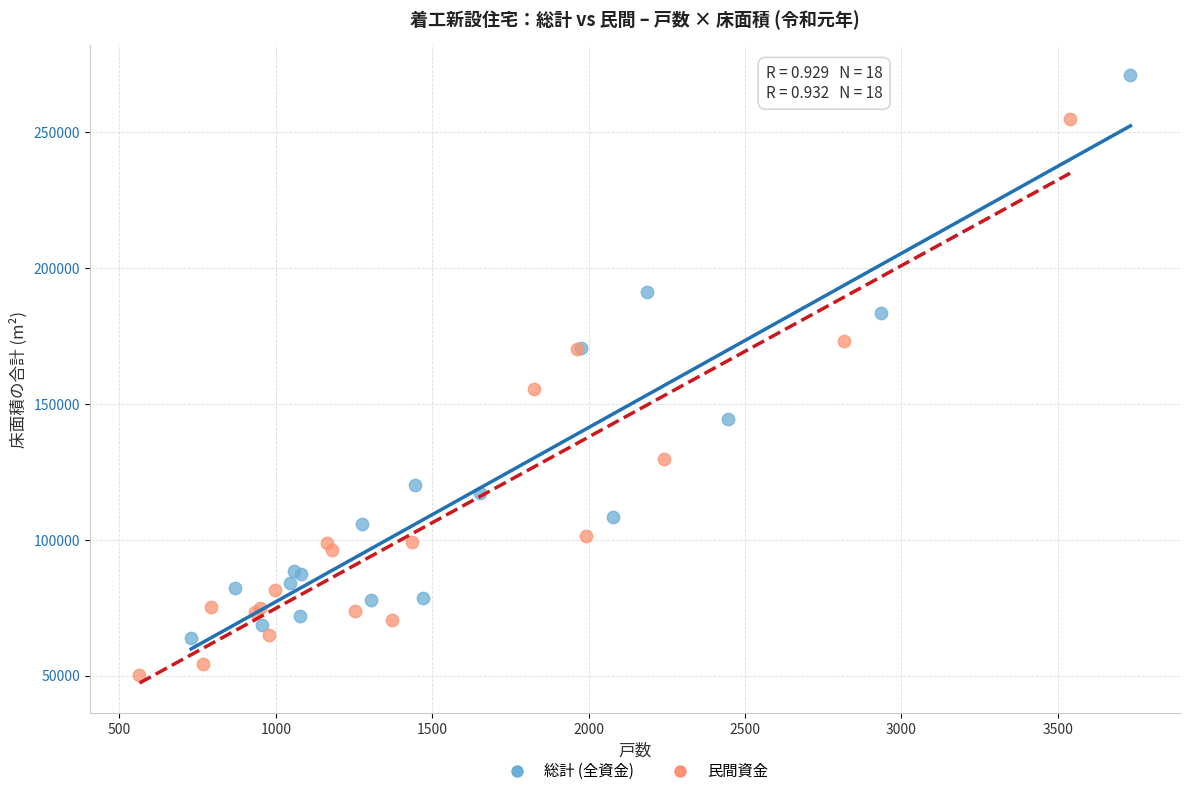

Which series has the widest spread of Y values?

総計 (全資金)